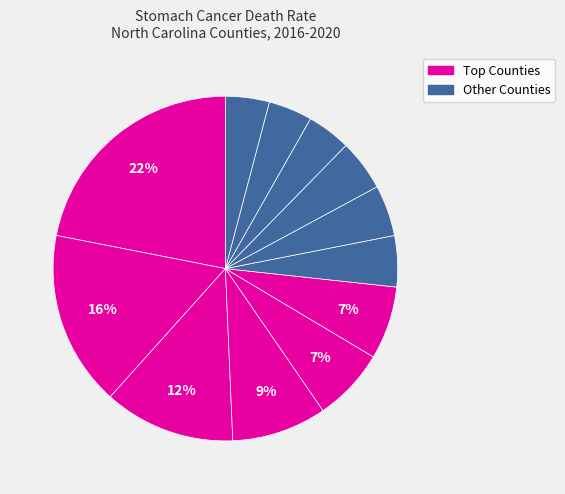

Count the number of slices in the pie.

12